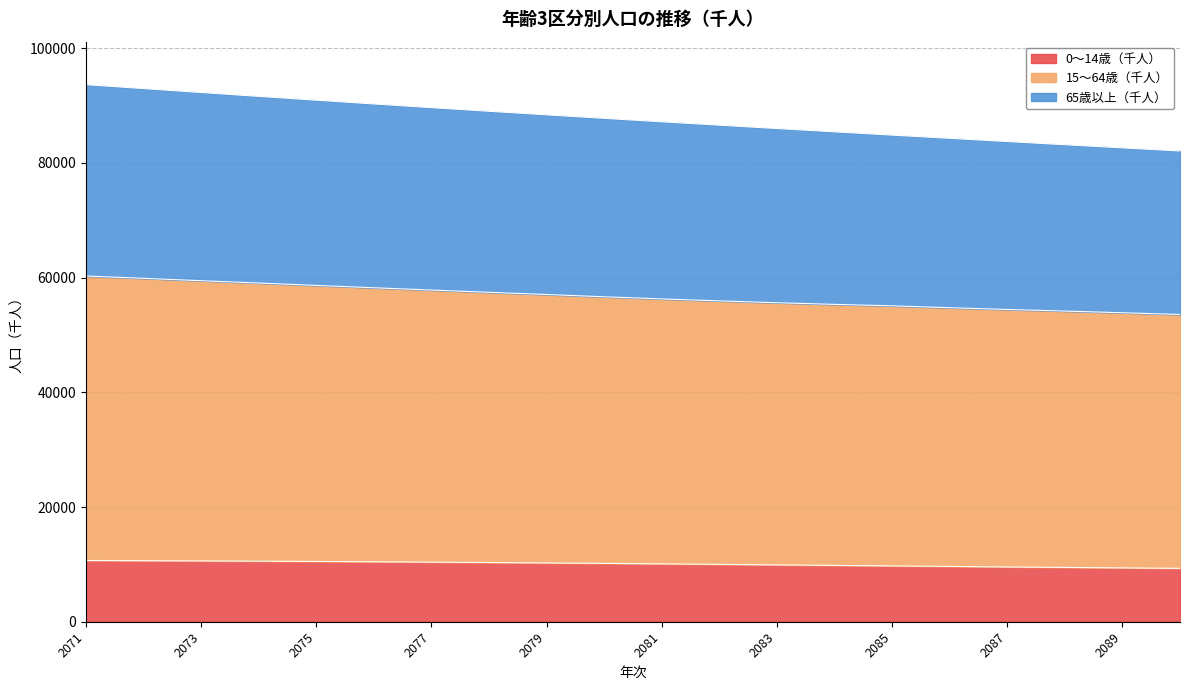

True or false: 15～64歳（千人） and 0～14歳（千人） intersect in this chart.

False